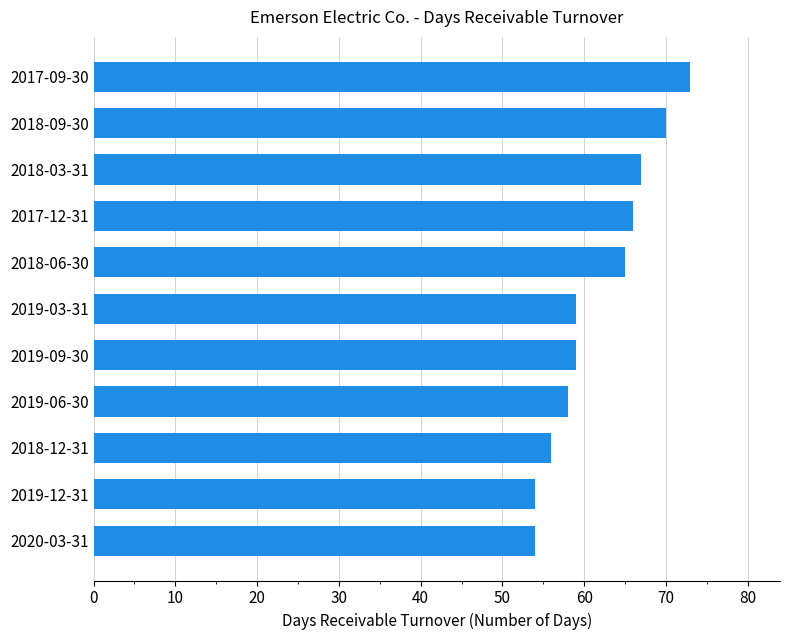

The chart shows a value of 20 at 2018-12-31. True or false?

False